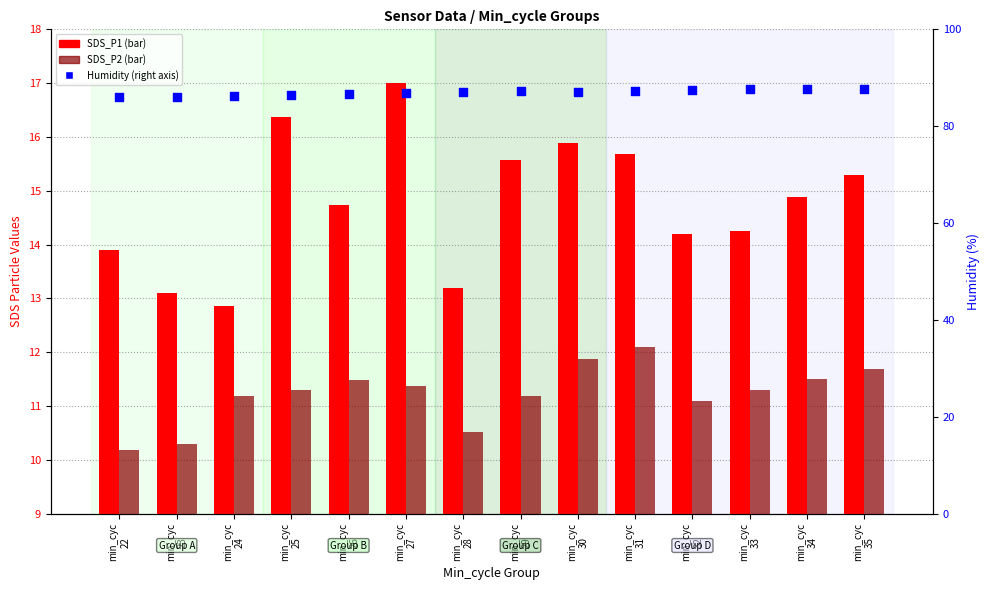

Which series contains the lowest Y value?

SDS_P2